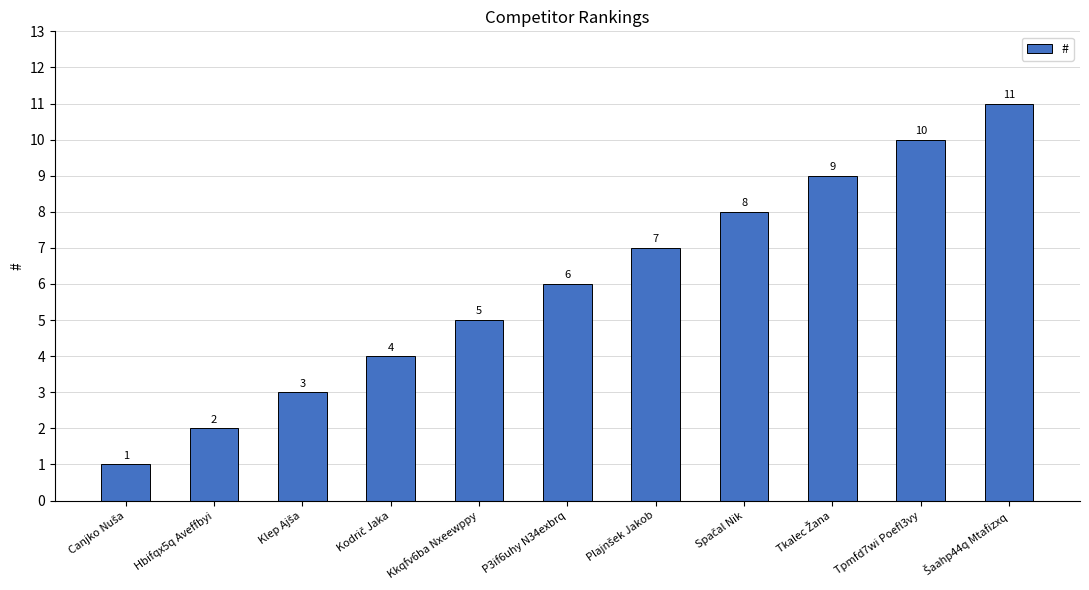

Which has a higher value, P3if6uhy N34exbrq or Kkqfv6ba Nxeewppy?

P3if6uhy N34exbrq